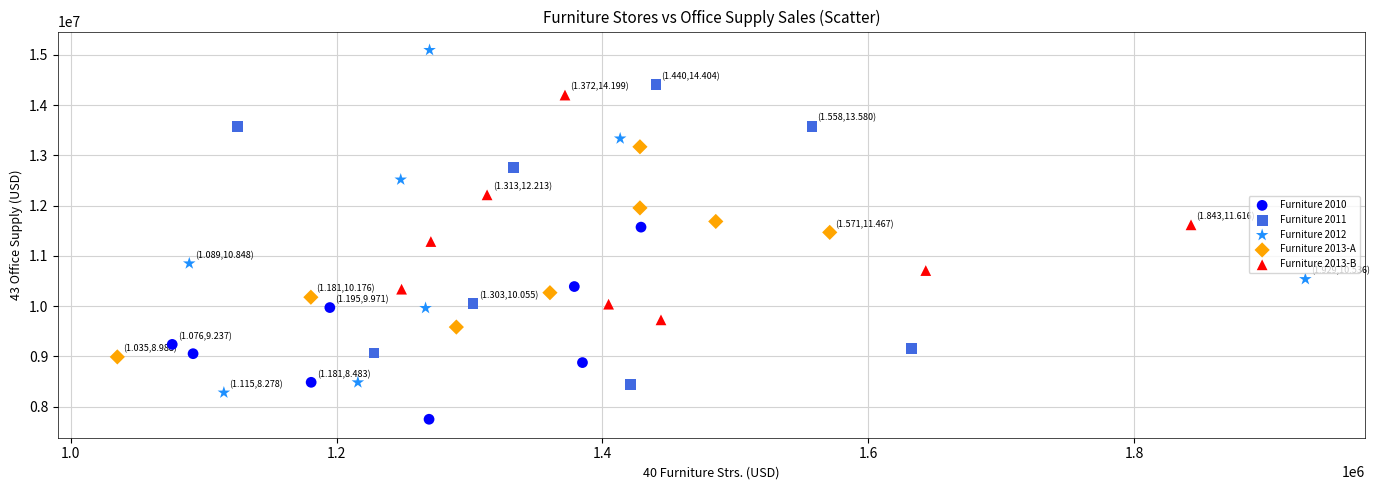

Which series contains the lowest Y value?

Furniture 2010